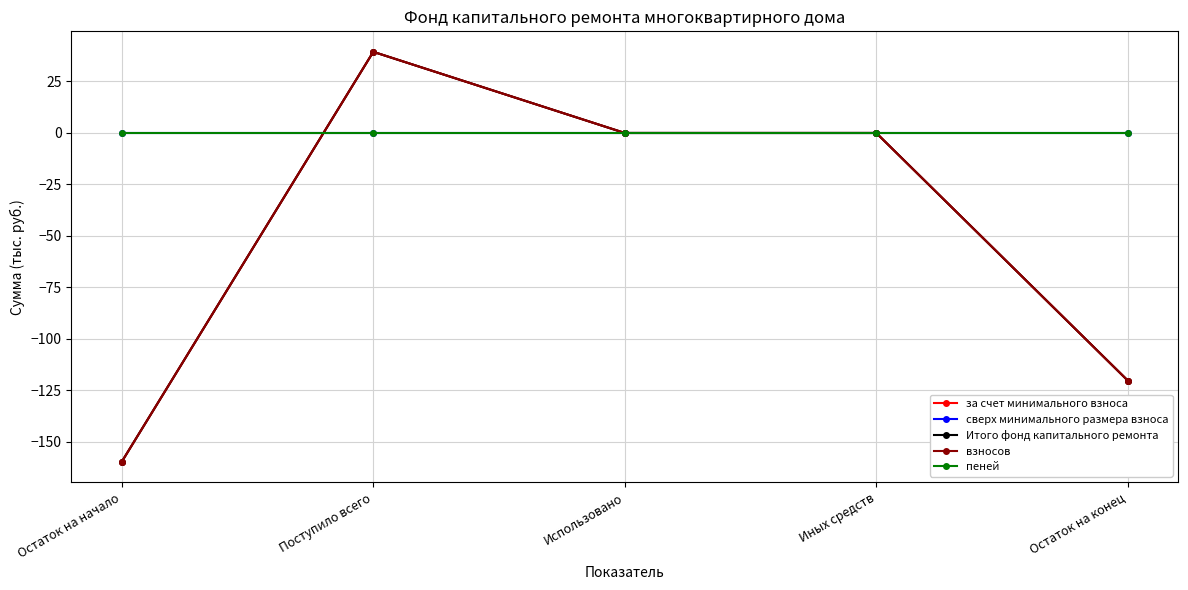

Does the chart have visible grid lines?

Yes